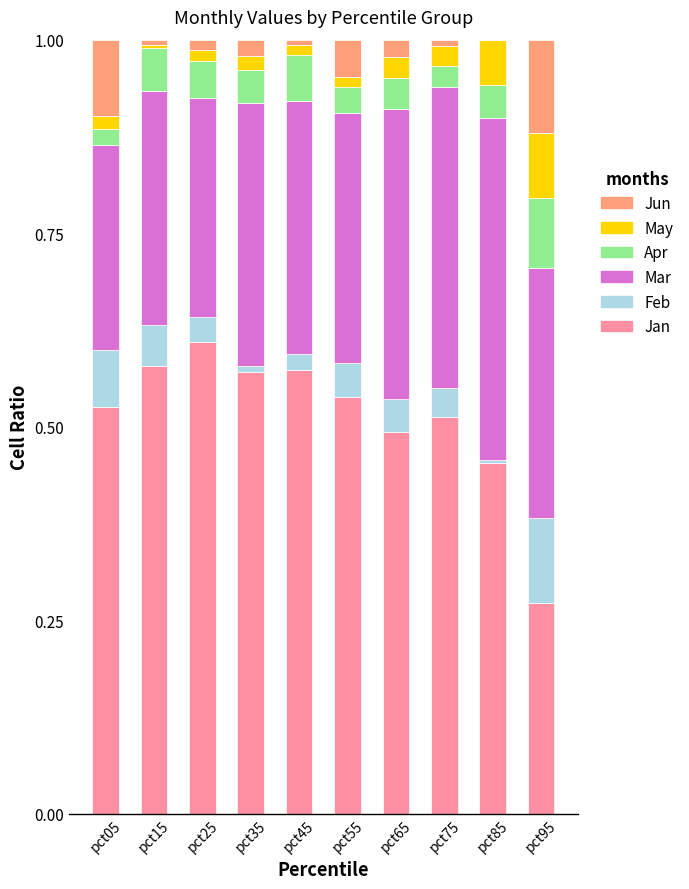

What are all the series names shown in the legend?

Jun, May, Apr, Mar, Feb, Jan